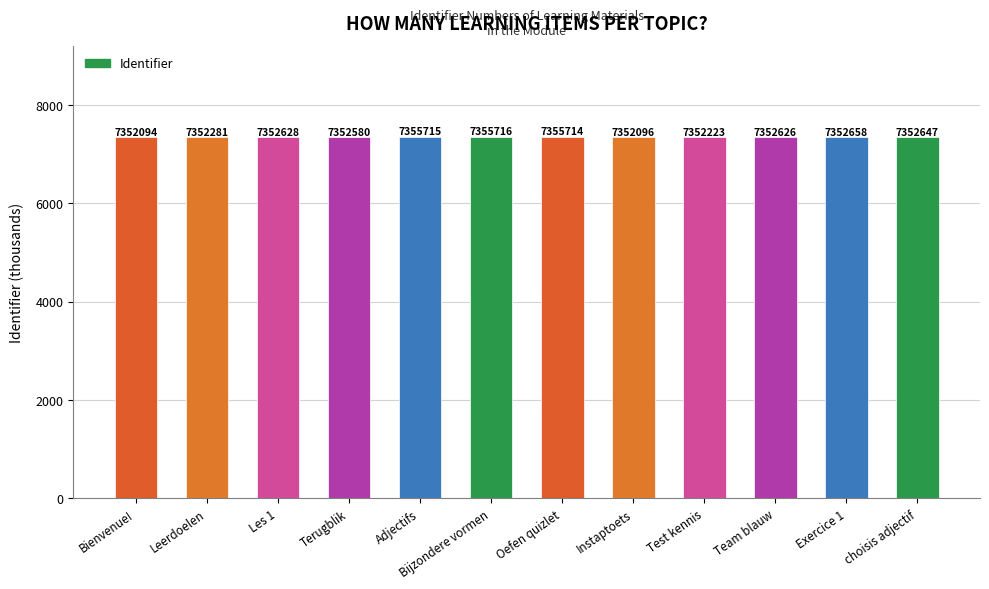

What is the difference between the maximum and minimum values?

3.6